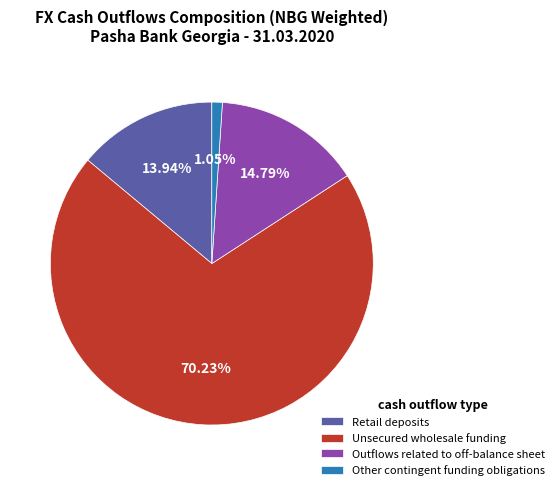

The Outflows related to off-balance sheet slice represents 6% of the pie. True or false?

False